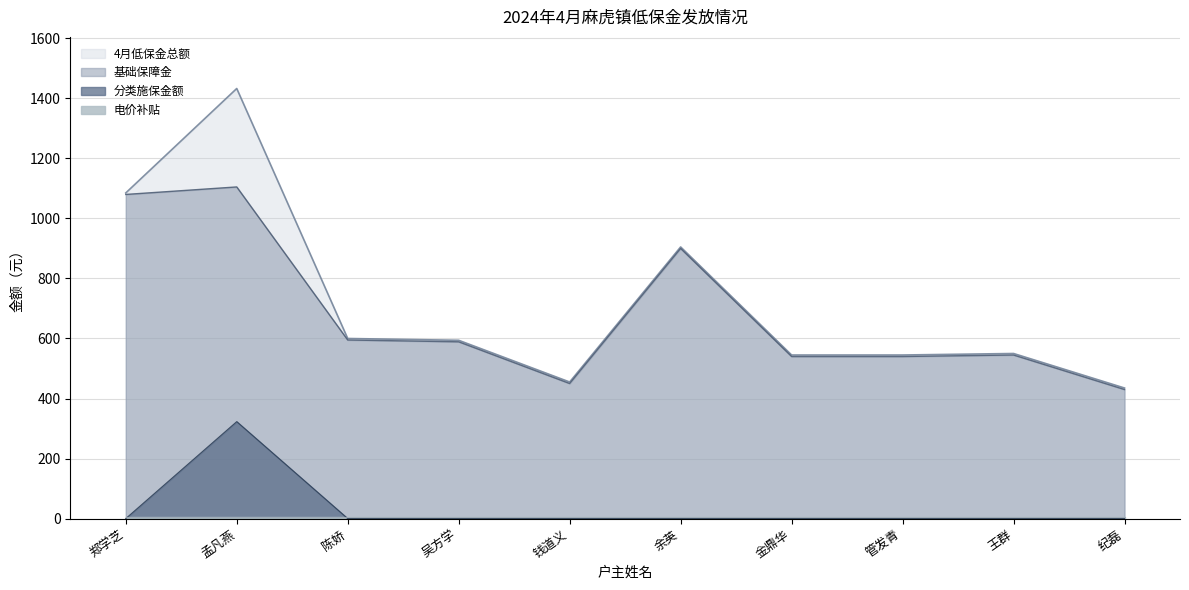

Which series has the widest spread of values?

4月低保金总额